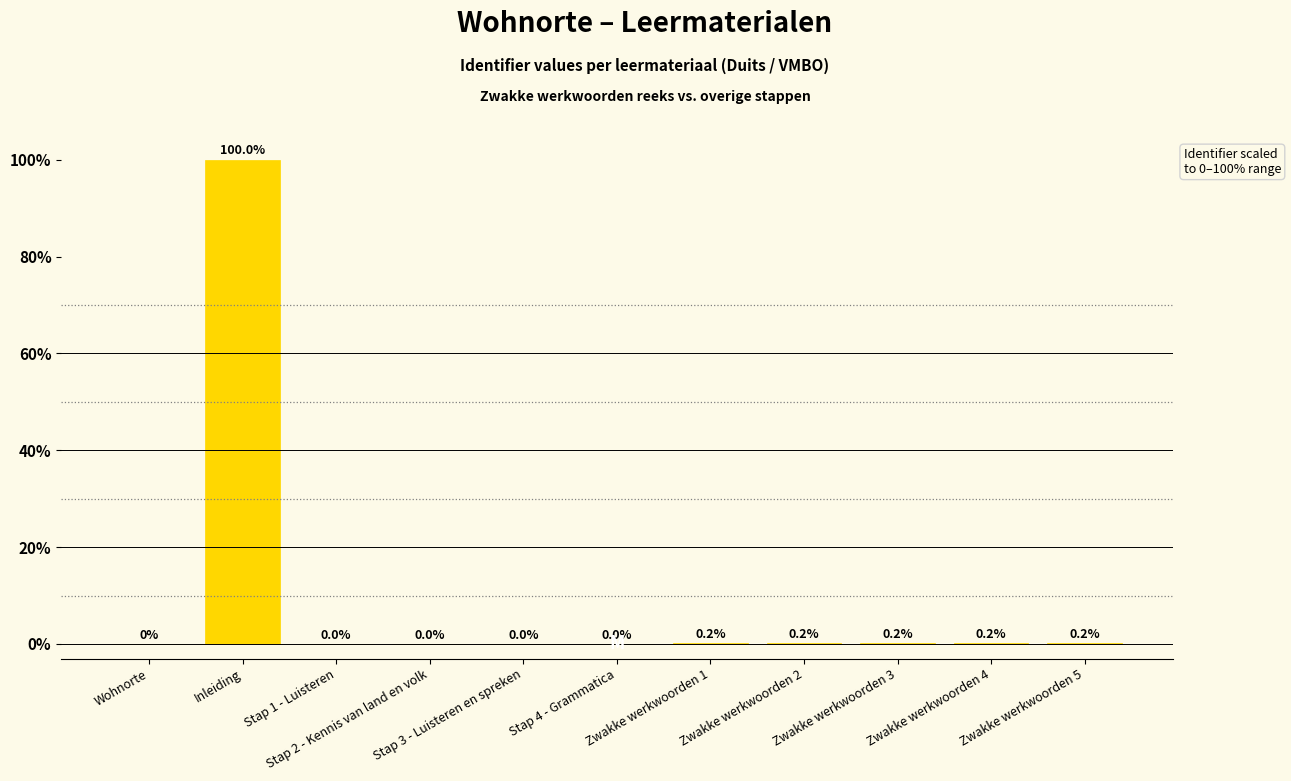

The value at Inleiding is 100.0. True or false?

True